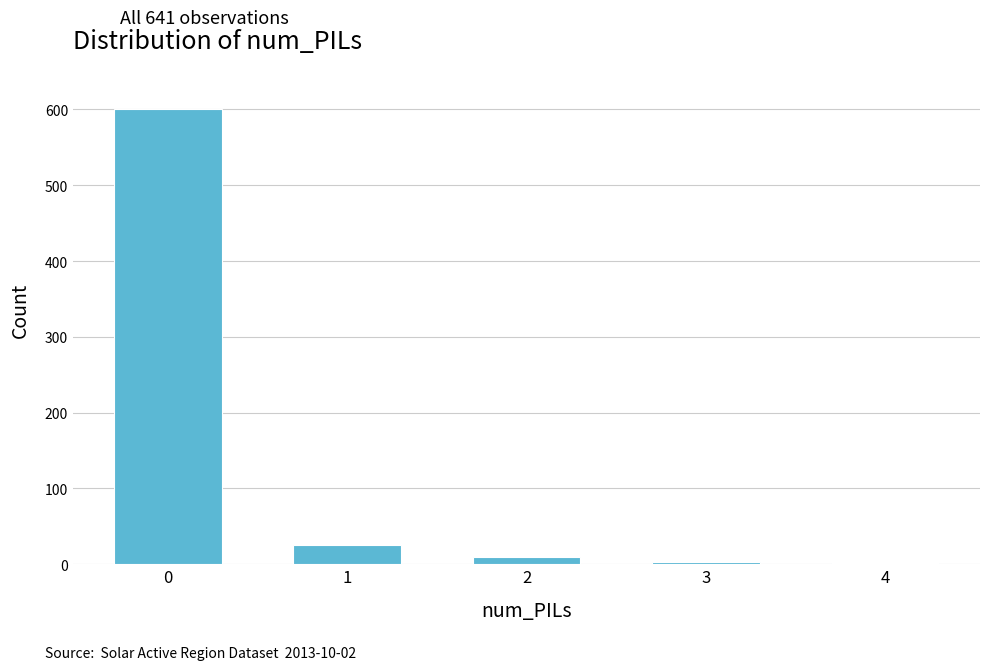

Is it true that the value at 0 is 891?

False